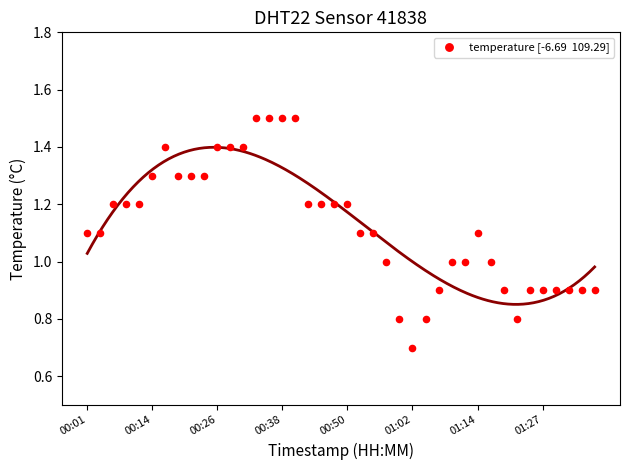

What is the range of Y values (max minus min)?

0.8